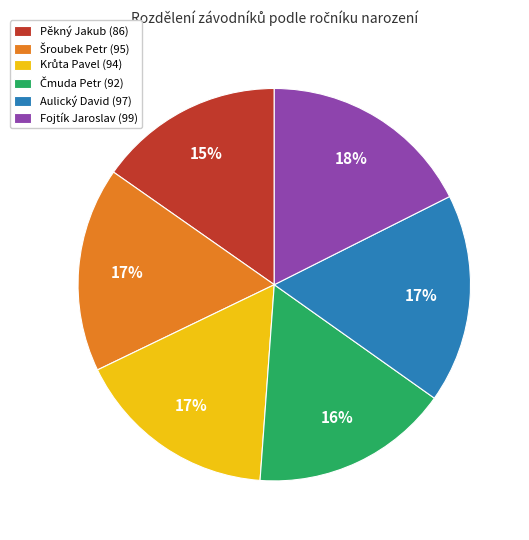

What is the ratio of the value at Aulický David (97) to the value at Pěkný Jakub (86)?

1.1